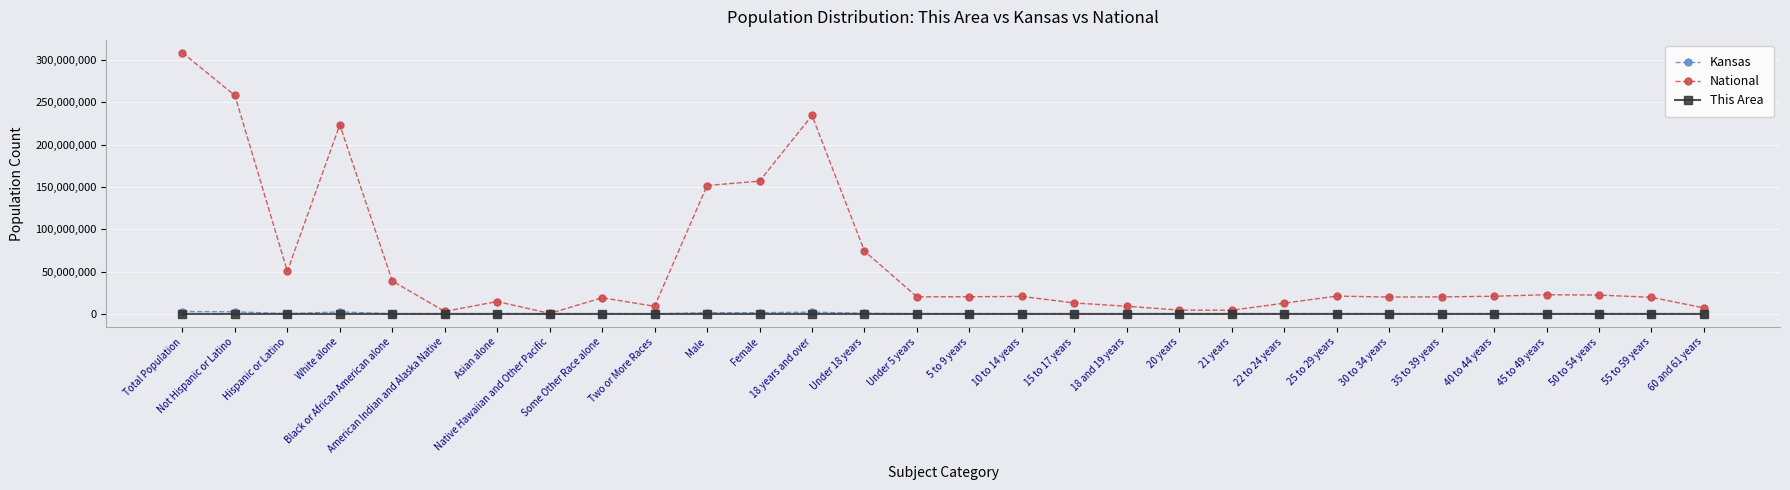

How many values in the Kansas series are below 182512?

15